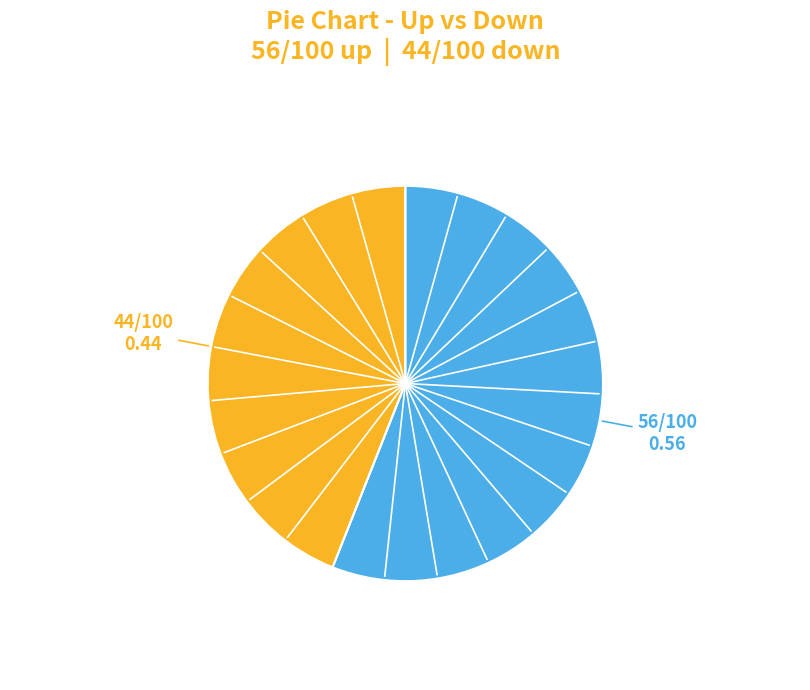

Is there a majority slice in this chart?

Yes